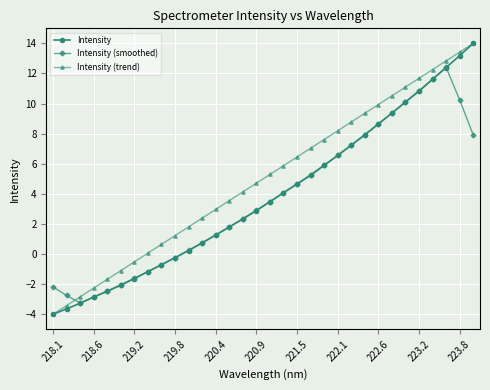

In Intensity (smoothed), how many points are higher than both neighbors (excluding endpoints)?

1